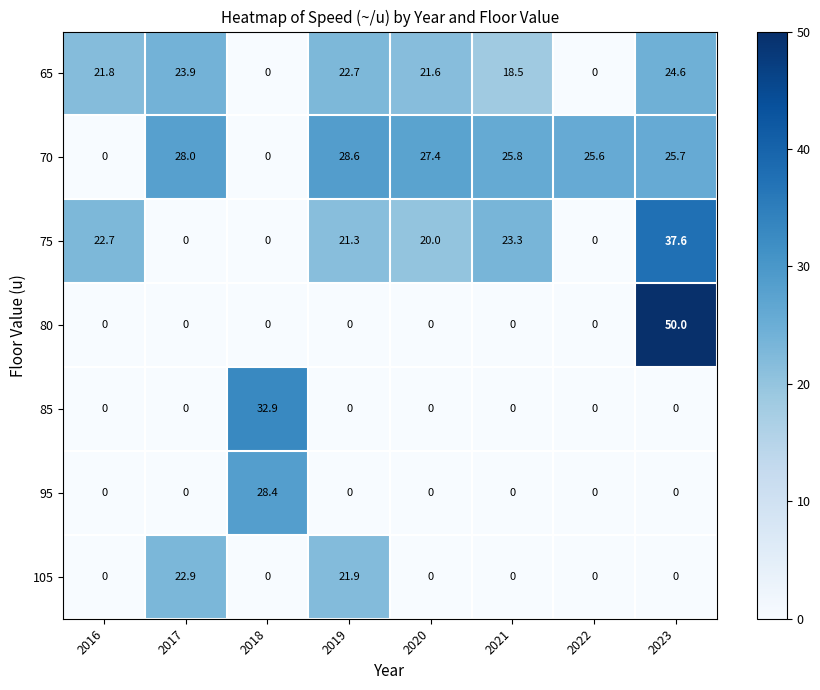

Is it true that 85 equals 32.9 at 2018?

True